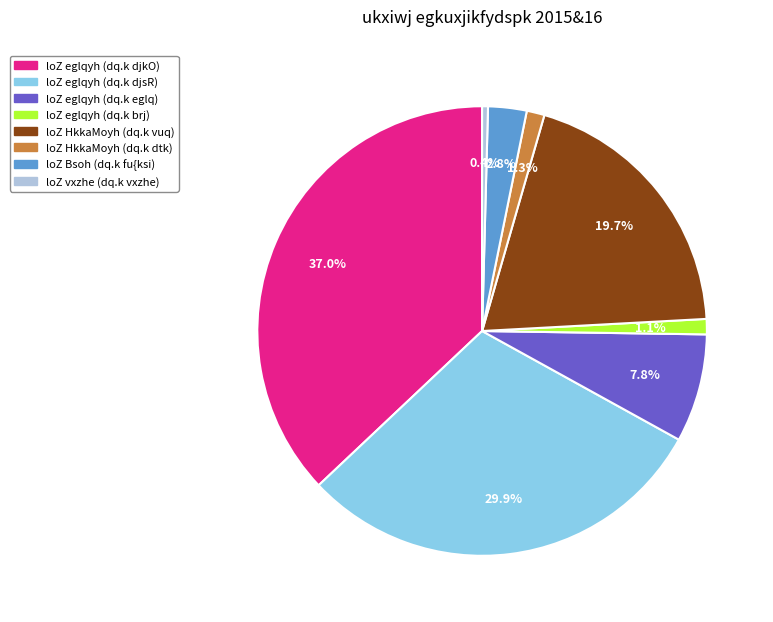

Is there a majority slice in this chart?

No